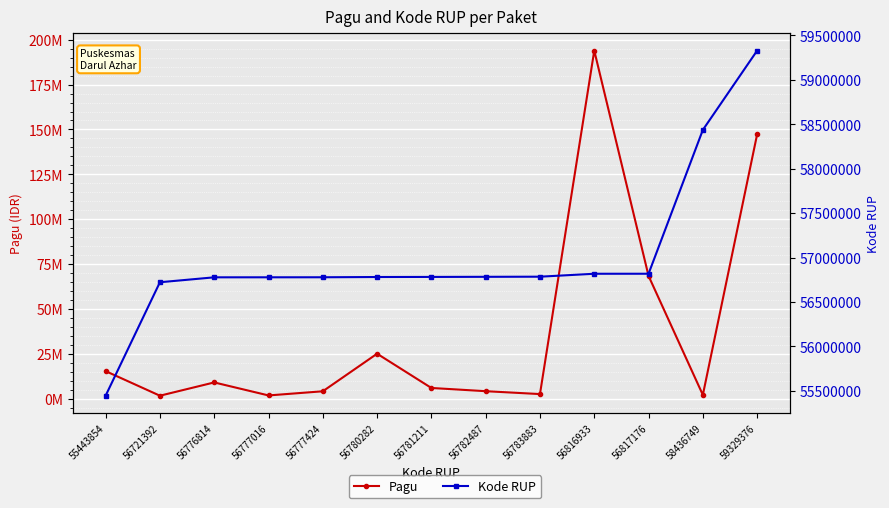

The value of Kode RUP at 59329376 is 77585748. True or false?

False